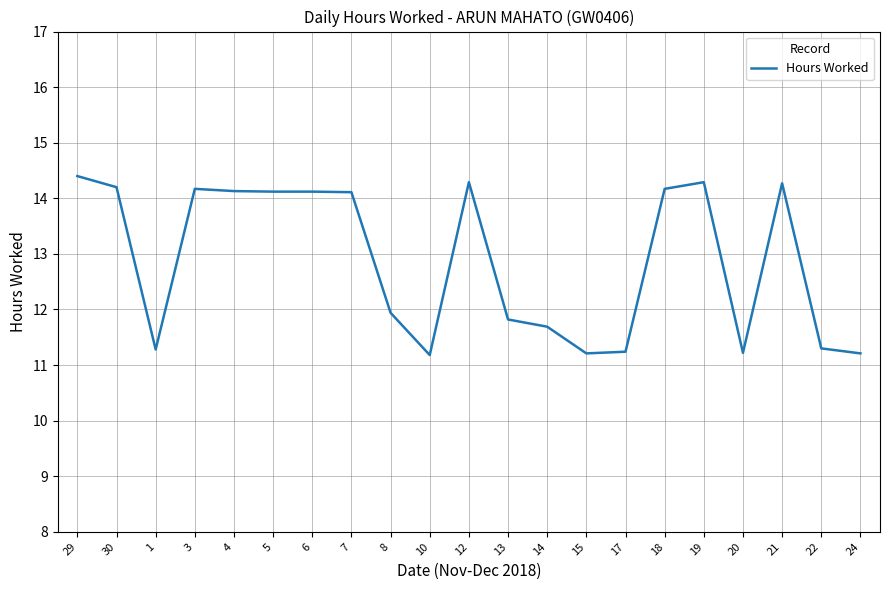

What is the change in value from 10 to 12?

+3.1